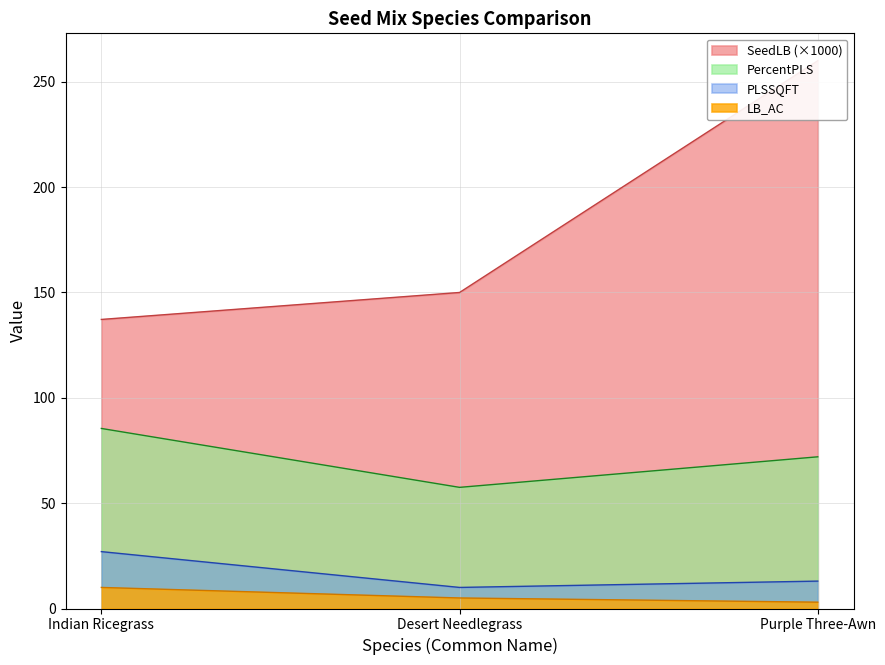

What is the difference between the PLSSQFT values at Desert Needlegrass and Purple Three-Awn?

3.0